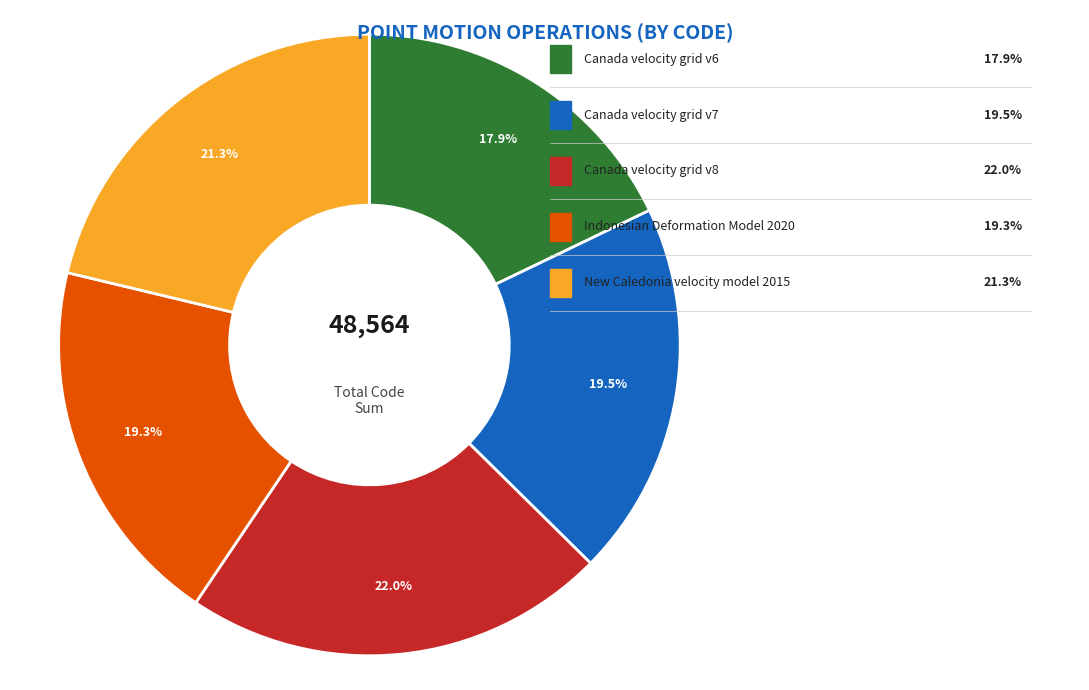

Rank the categories by value from lowest to highest.

Canada velocity grid v6, Indonesian Deformation Model 2020, Canada velocity grid v7, New Caledonia velocity model 2015, Canada velocity grid v8